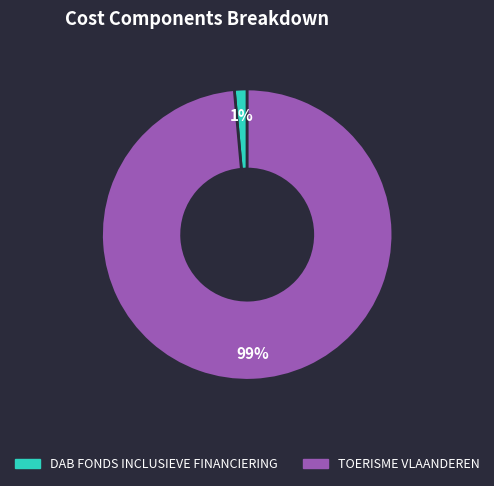

Which slice represents more than half of the pie?

TOERISME VLAANDEREN